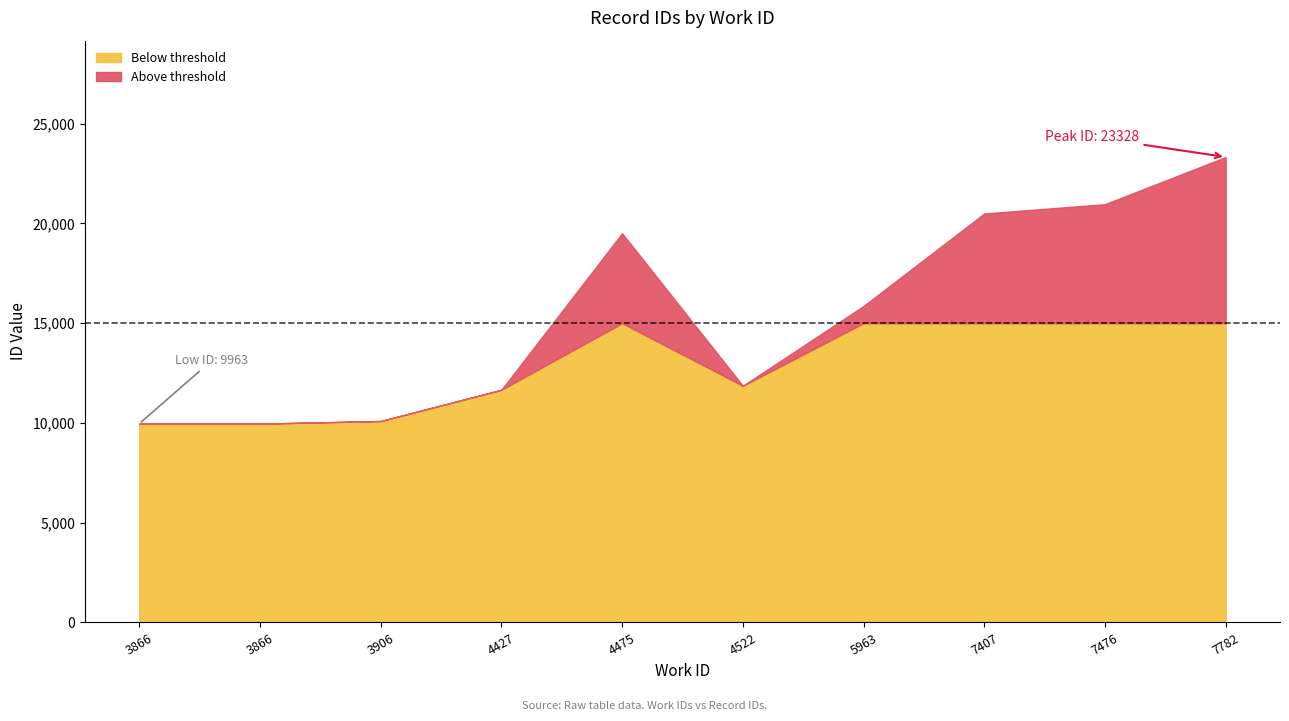

The chart shows a value of 20965 at 7476. True or false?

True